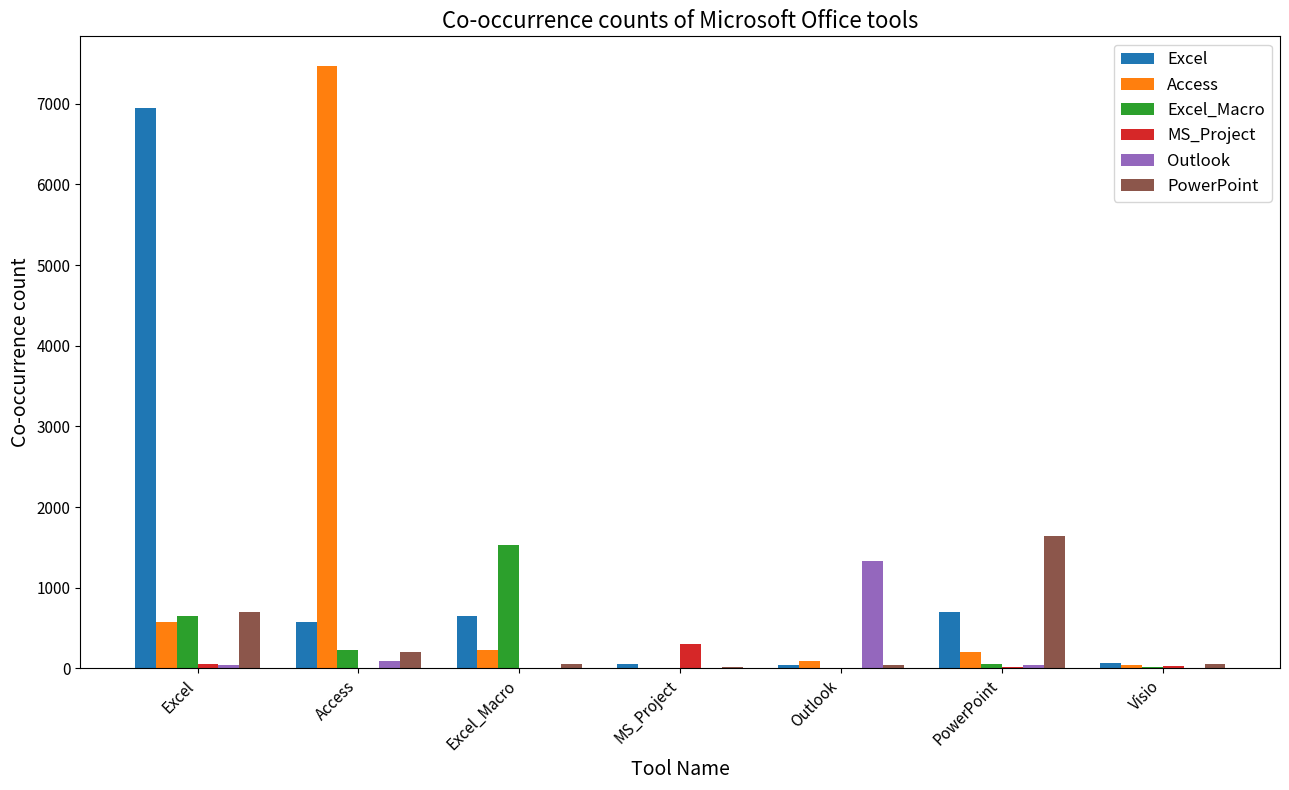

The value of Outlook at Outlook is 410. True or false?

False